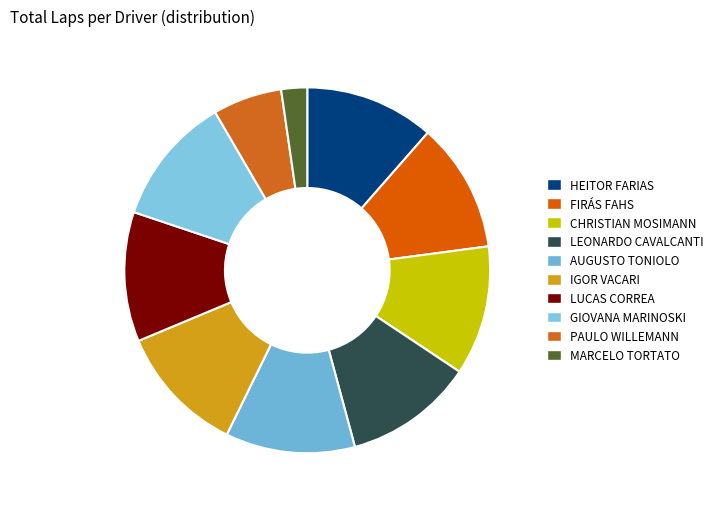

How many segments does this pie chart have?

10